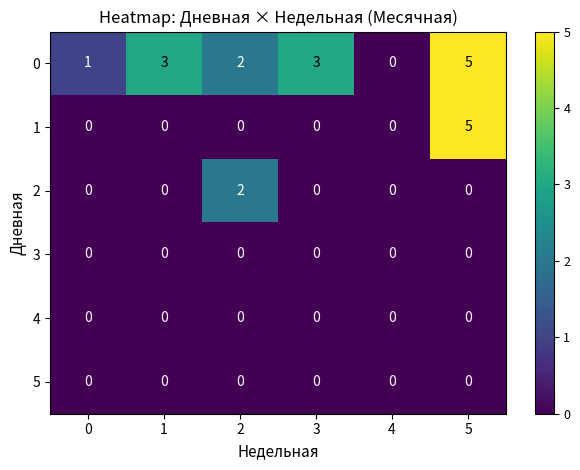

Is it true that 5 equals 0 at 4?

True